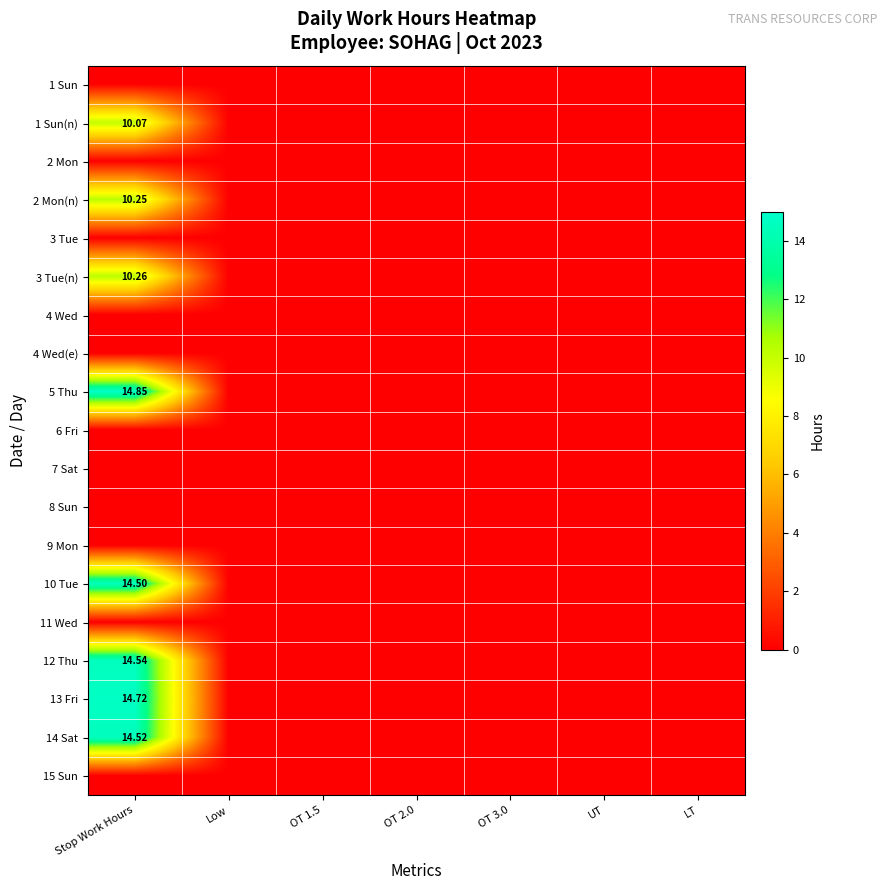

The value of 11 Wed at Low is 0.0. True or false?

True